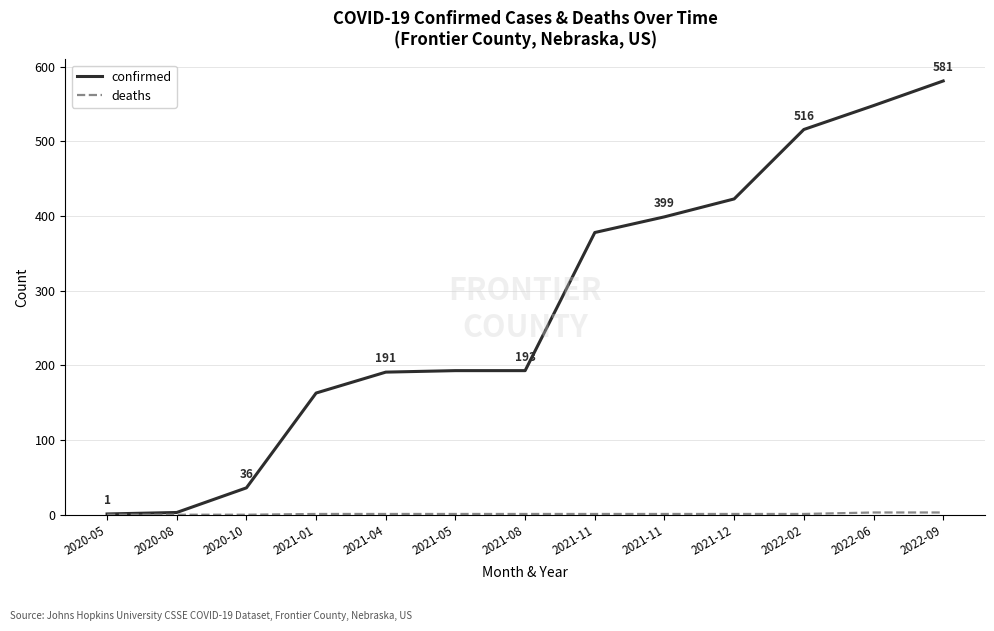

Does the chart display data point markers on the line(s)?

No